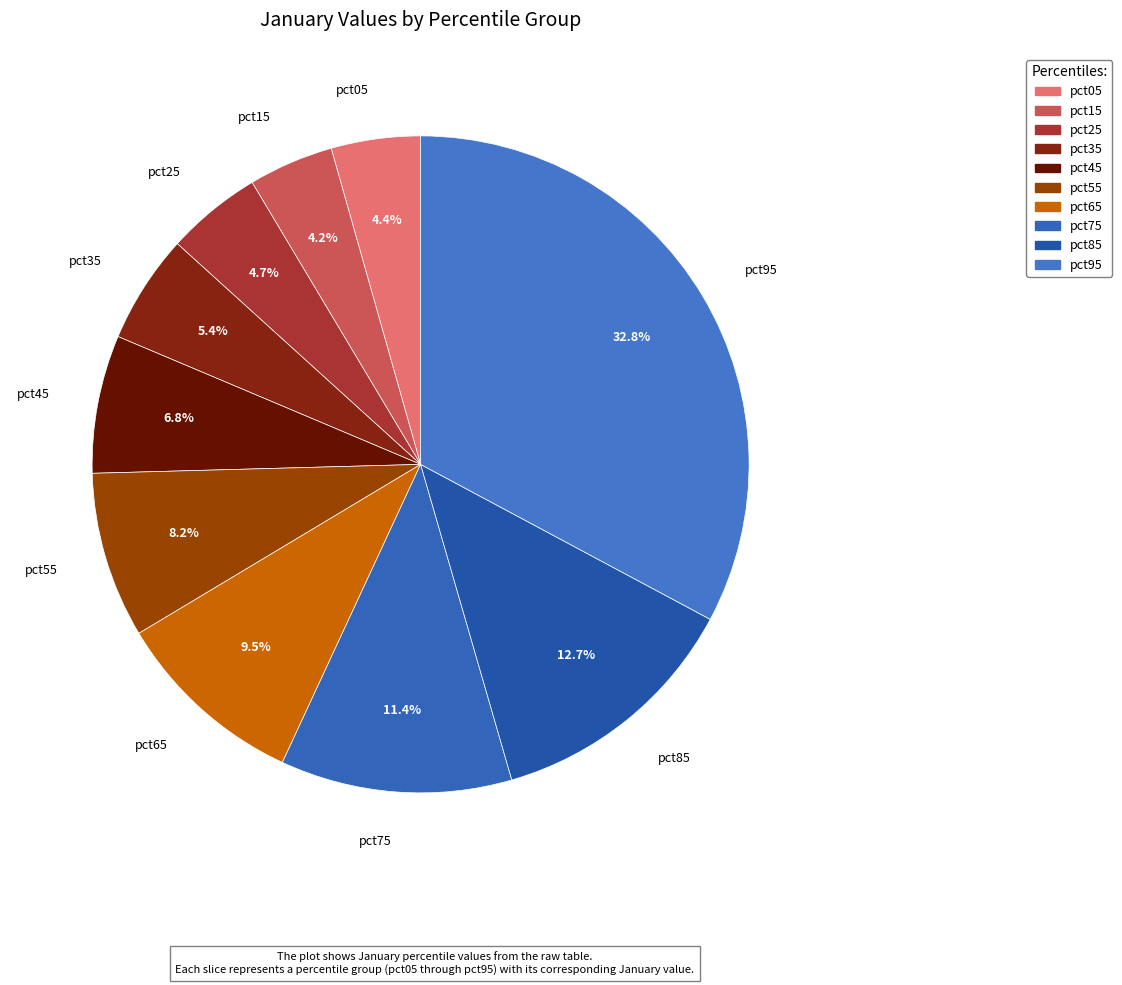

To the nearest percent, what portion does pct55 represent?

8%